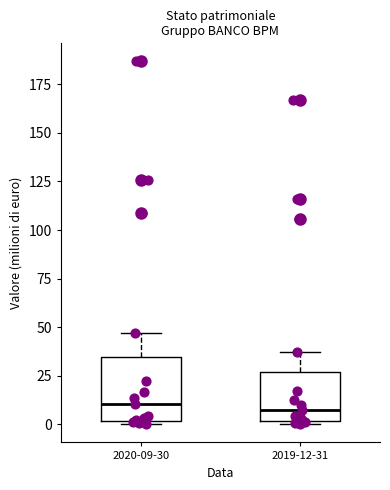

Where is the lower edge of the box for 2020-09-30 on the y-axis? The values are not printed on the chart, so give them approximately, as read against the axis.

0